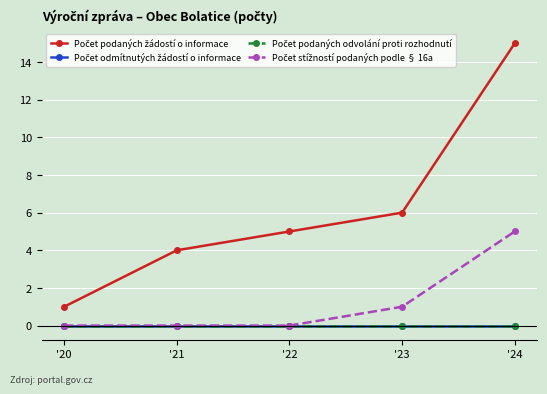

Reading left to right, extract all data points from this chart.

Počet podaných žádostí o informace: '20=1	'21=4	'22=5	'23=6	'24=15
Počet odmítnutých žádostí o informace: '20=0	'21=0	'22=0	'23=0	'24=0
Počet podaných odvolání proti rozhodnutí: '20=0	'21=0	'22=0	'23=0	'24=0
Počet stížností podaných podle § 16a: '20=0	'21=0	'22=0	'23=1	'24=5